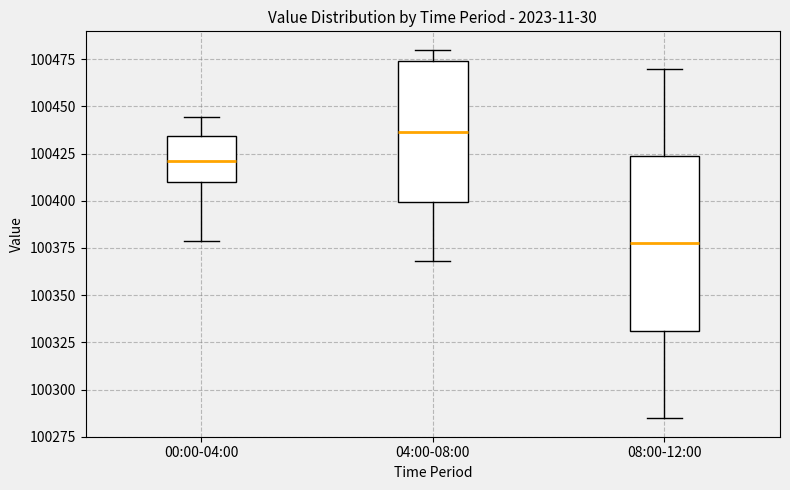

Reading left to right, transcribe this box plot: for each box, give where its median line is, the range the box spans, and where its two whiskers end, as read against the y-axis. The values are not printed on the chart, so give them approximately, as read against the axis.

00:00-04:00: median 100420, box 100410 to 100435, whiskers 100380 to 100445
04:00-08:00: median 100435, box 100400 to 100475, whiskers 100370 to 100480
08:00-12:00: median 100375, box 100330 to 100425, whiskers 100285 to 100470